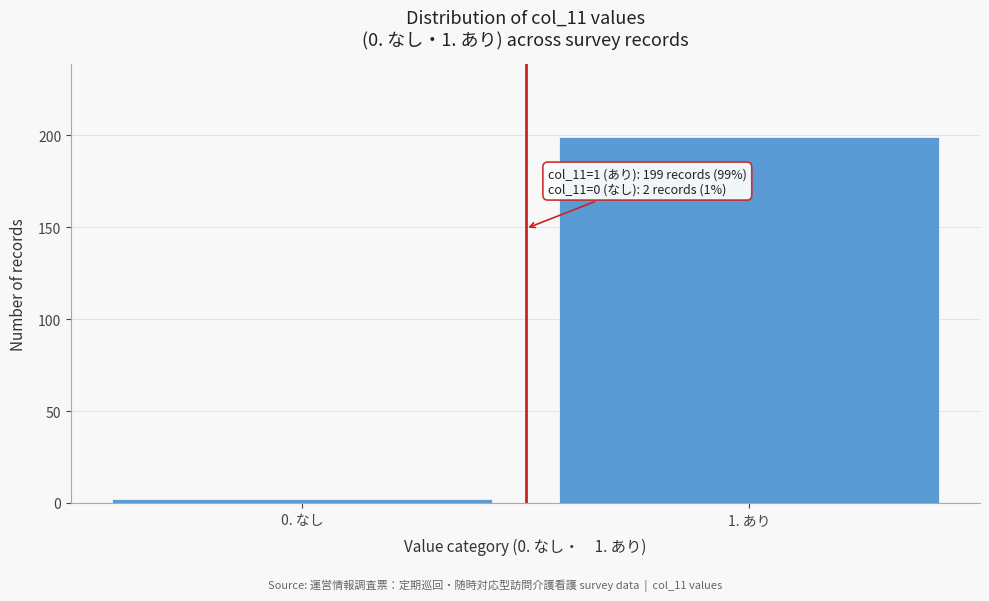

Reading left to right, what are all the values shown in this chart?

0. なし=2	1. あり=199